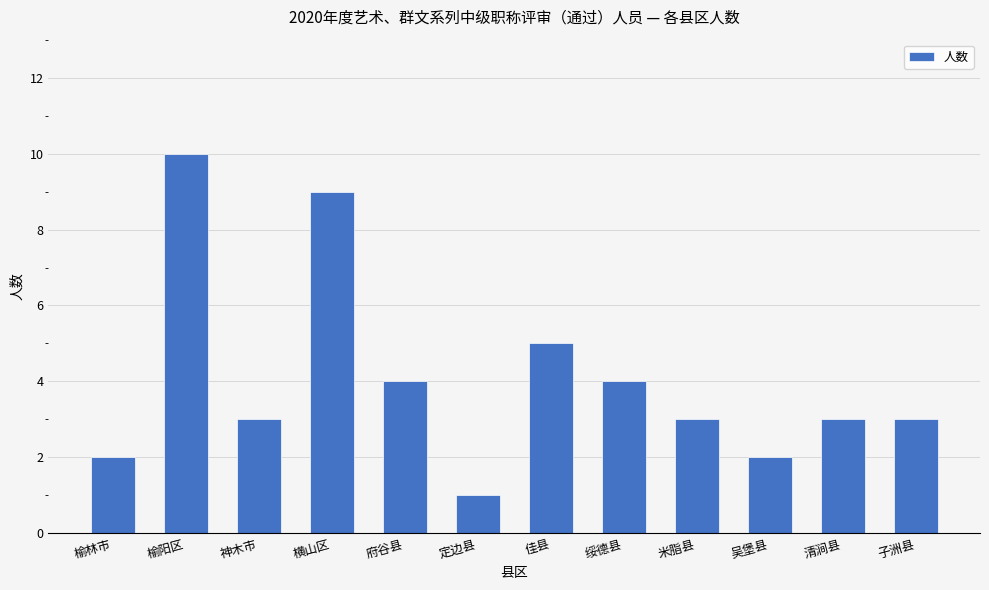

How many series are shown in this chart?

1